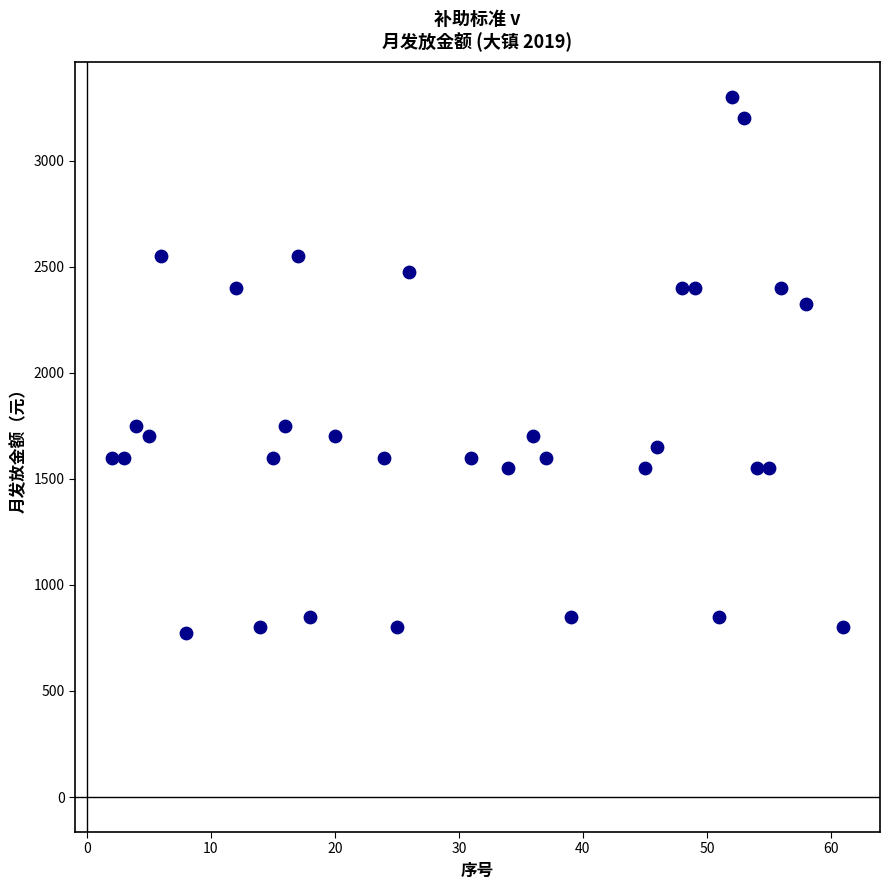

What is the range of Y values (max minus min)?

2525